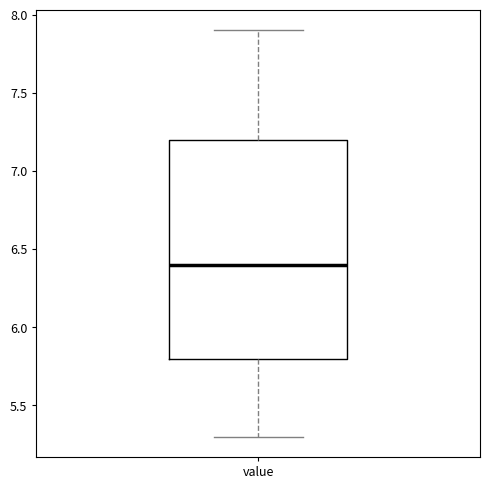

Read this box plot against the y-axis: the position of the median line, the range covered by the box, and the ends of both whiskers. The values are not printed on the chart, so give them approximately, as read against the axis.

median 6.4, box 5.8 to 7.2, whiskers 5.3 to 7.9